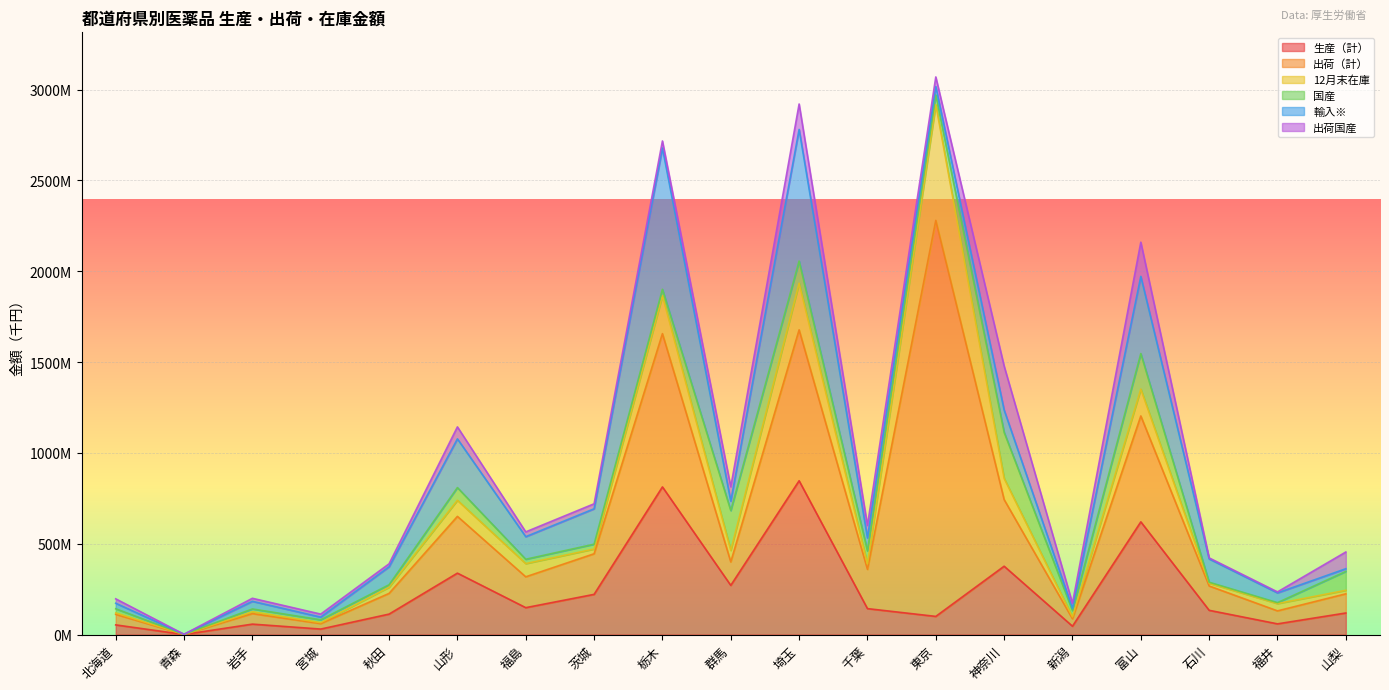

Between which two adjacent categories do 出荷（計） and 生産（計） first intersect?

岩手 and 宮城